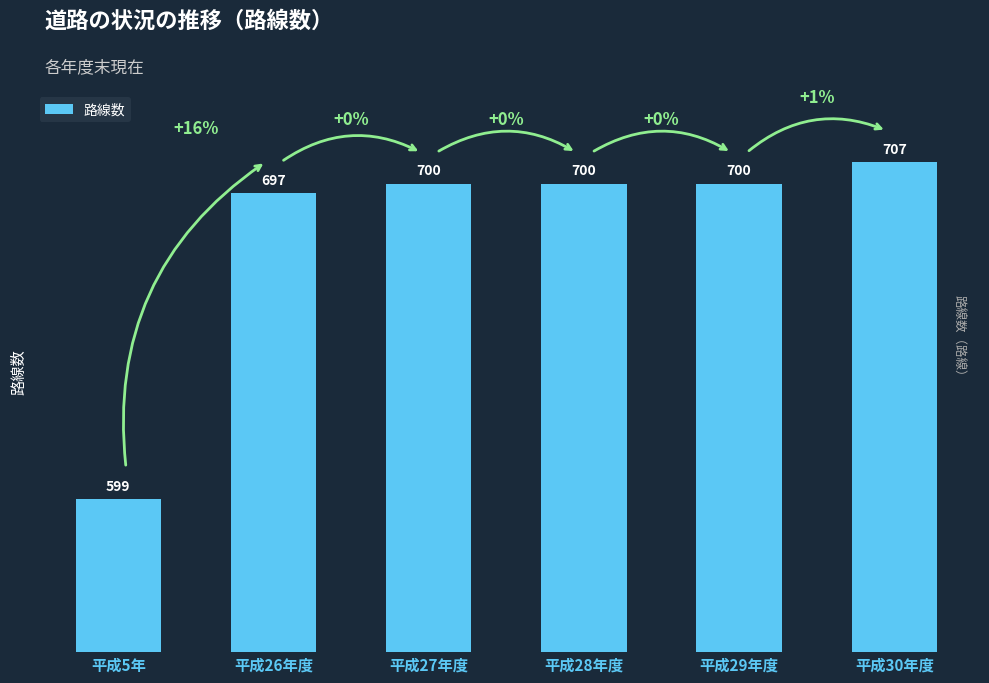

What is the value of the 1st bar from the left?

599